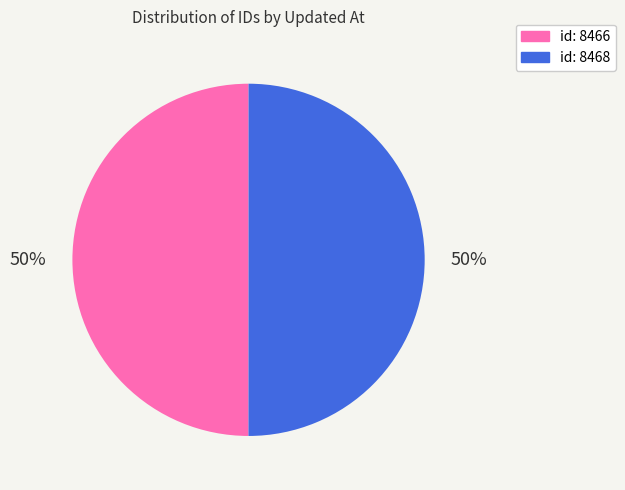

The id: 8468 slice represents 50% of the pie. True or false?

True